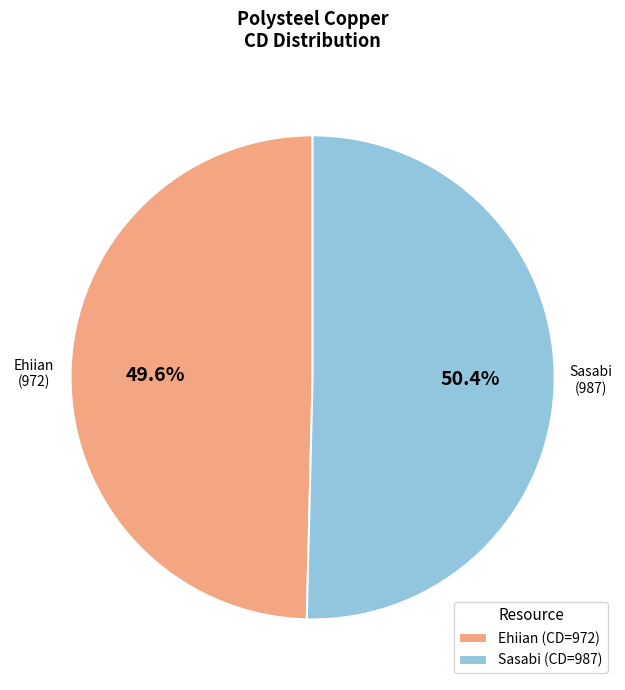

Do Sasabi and Ehiian together represent more than half of the pie?

Yes